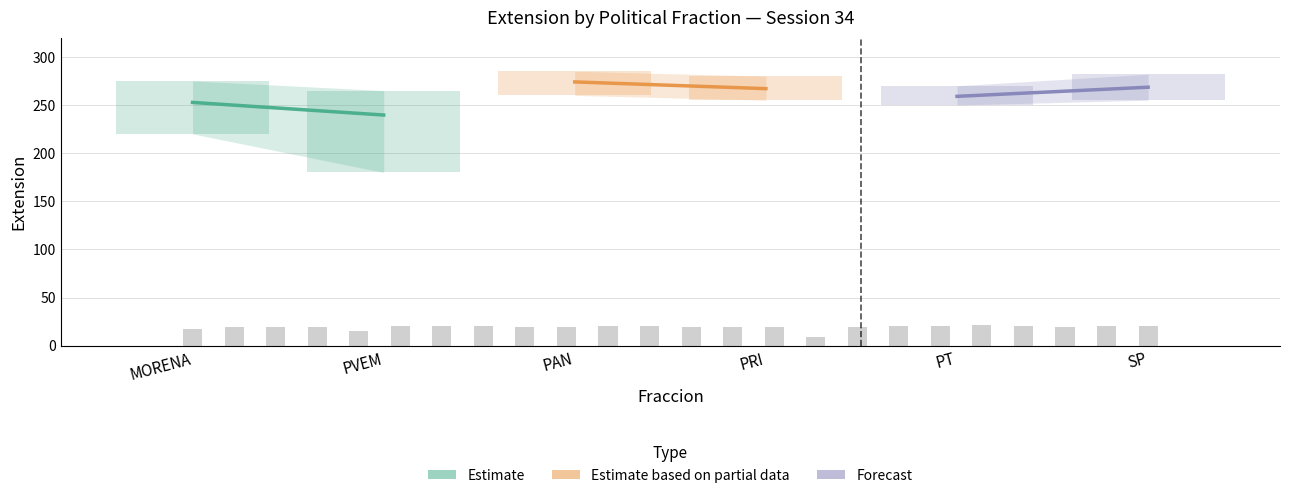

What is the difference between the maximum and minimum values?

12.5